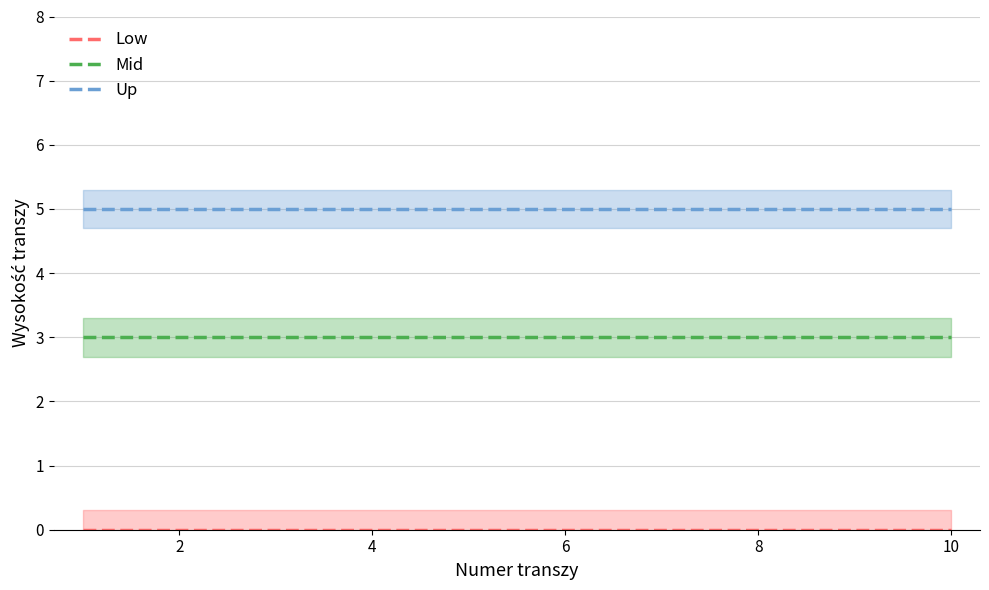

Does the chart display data point markers on the line(s)?

No